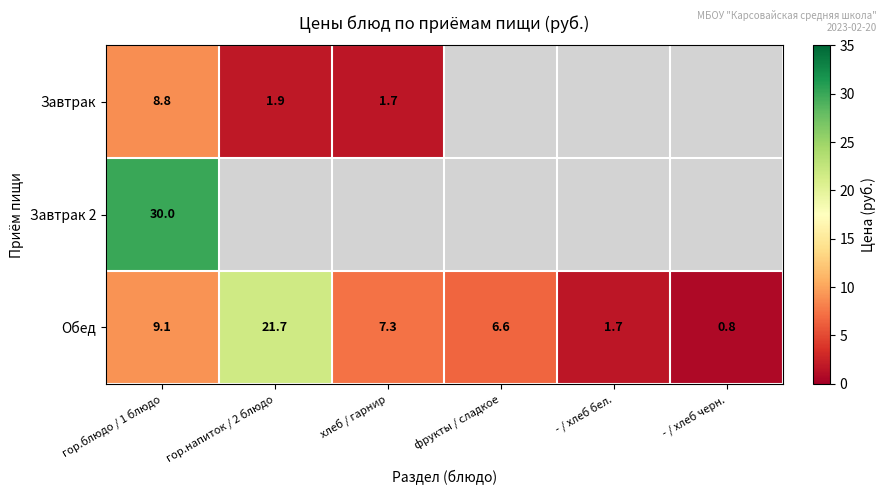

What is the difference between the maximum and minimum values in the Обед series?

20.9